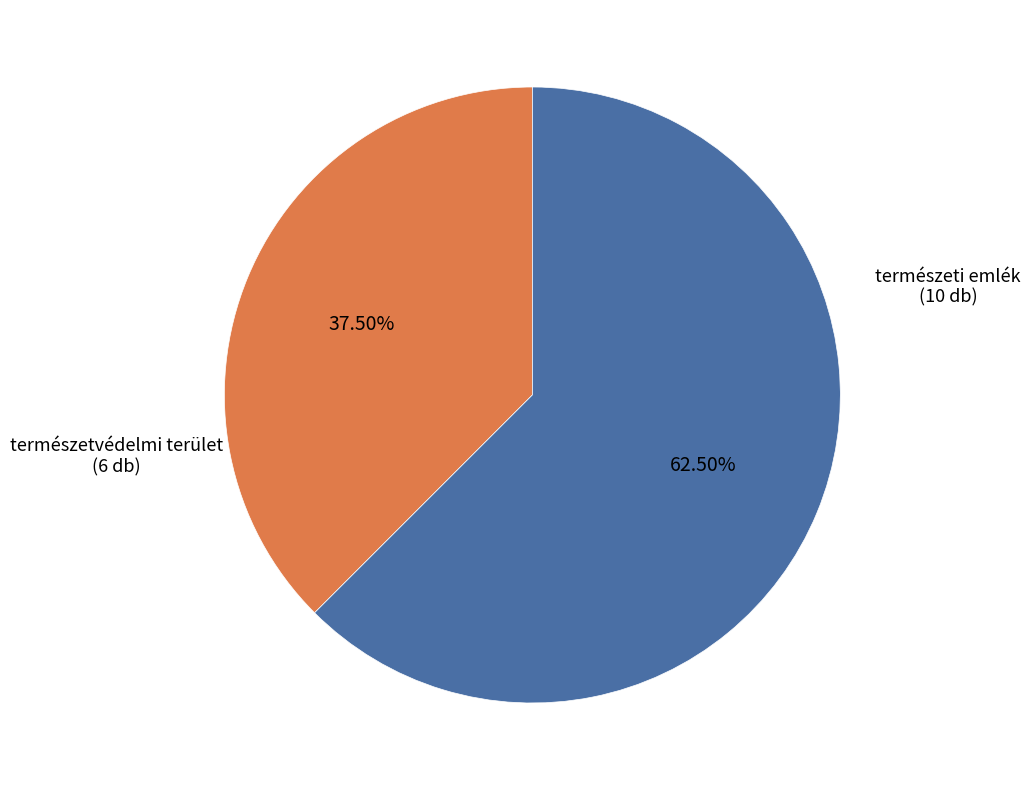

How many segments does this pie chart have?

2